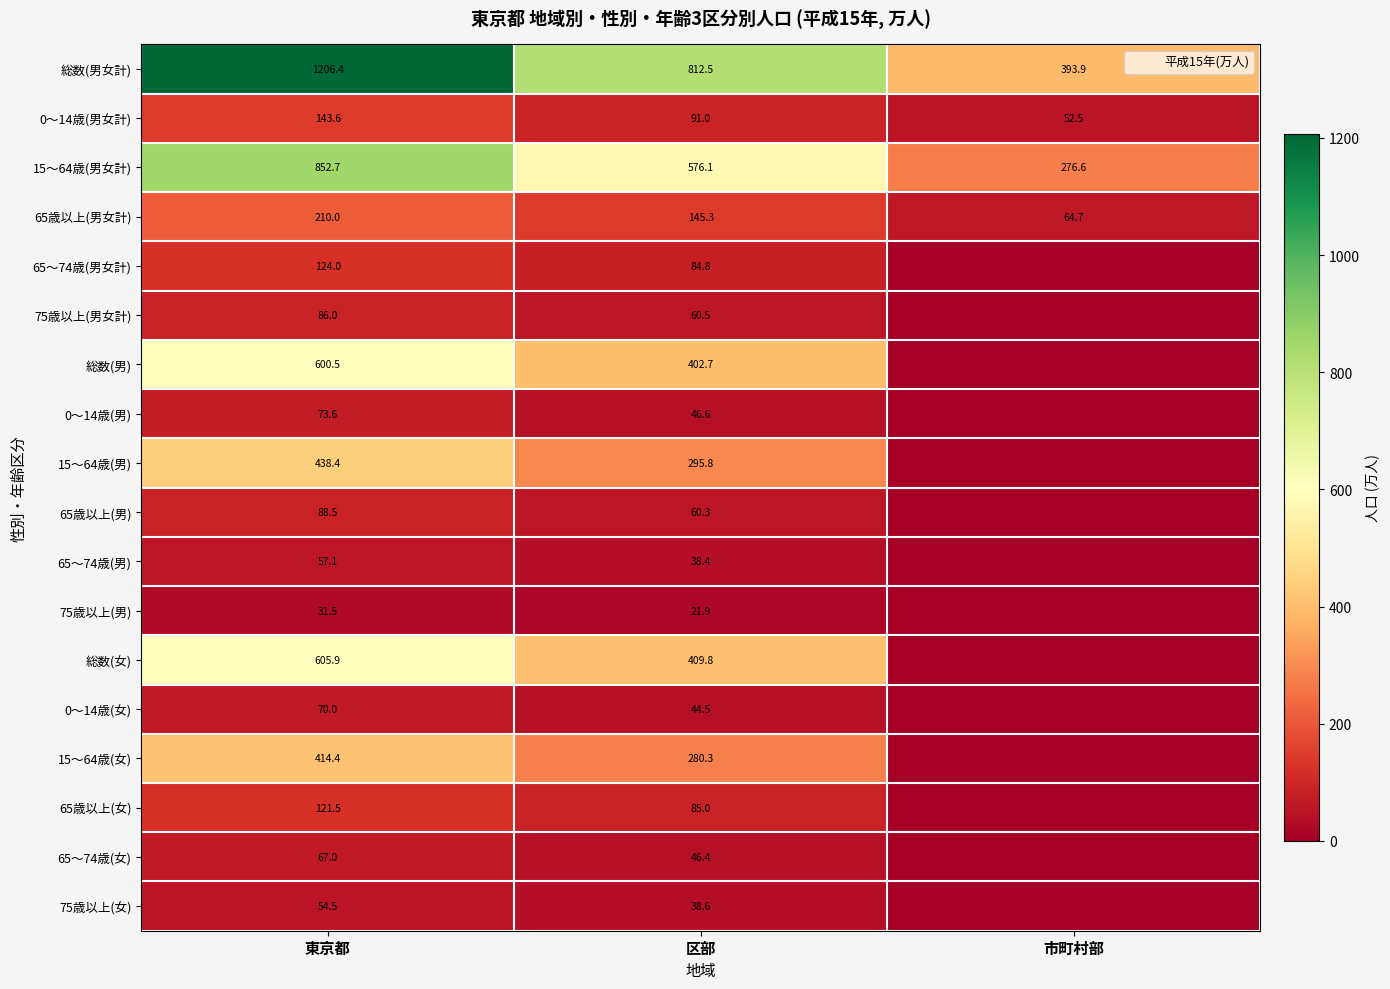

What is the difference between the maximum and minimum values in the 15～64歳(男女計) series?

576.1